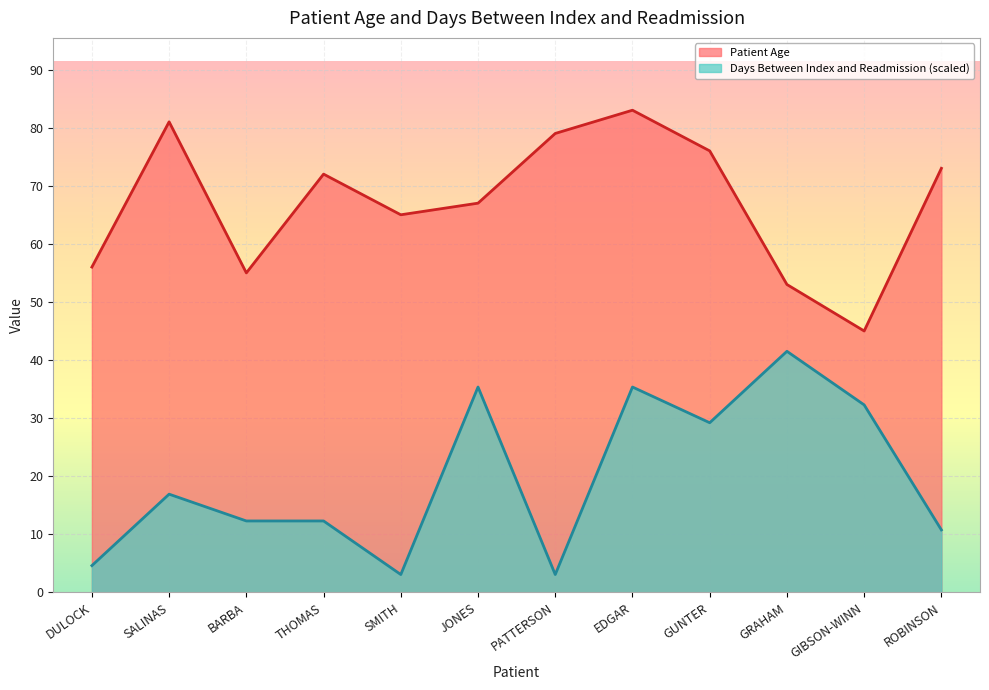

How many distinct data groups are displayed?

2